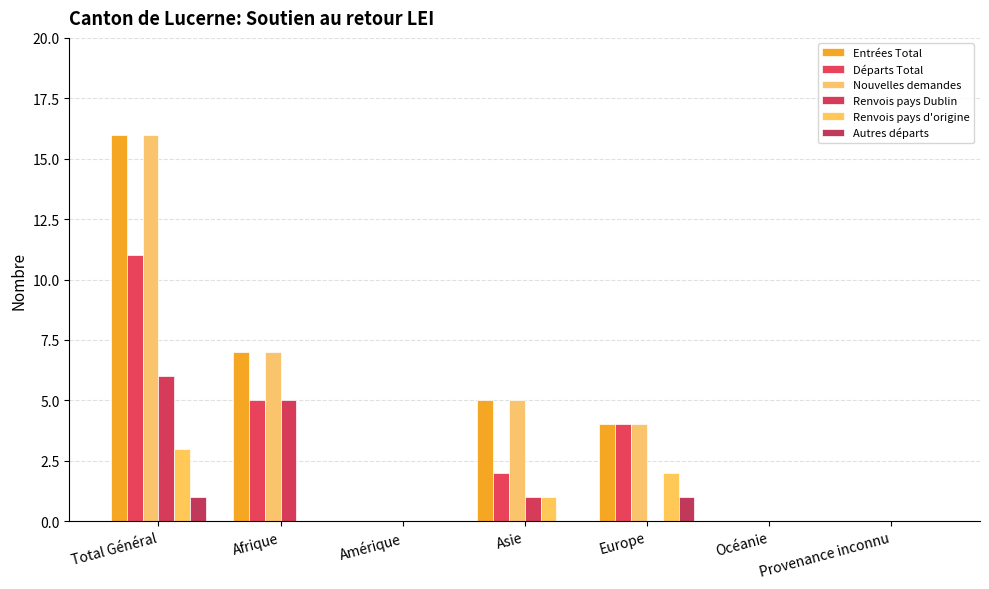

Count the number of data series in this chart.

6